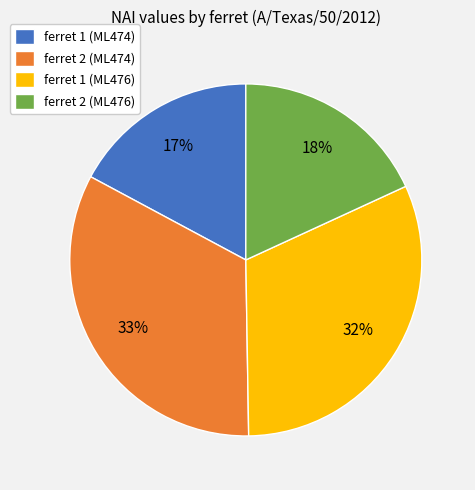

To the nearest percent, what is the difference between the largest and smallest slice percentages?

16%